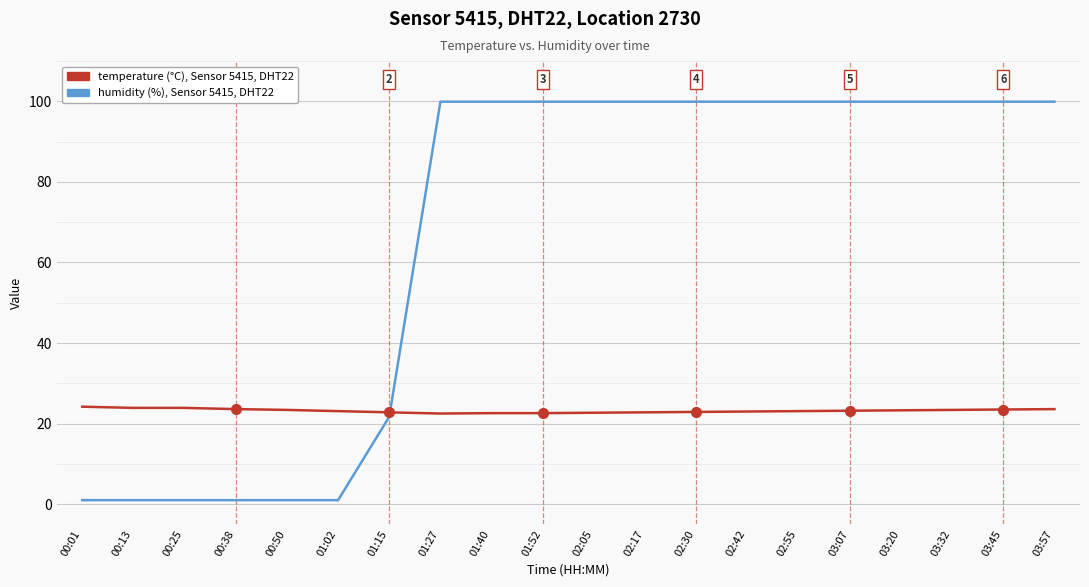

Which series has the widest spread of values?

humidity (%), Sensor 5415, DHT22